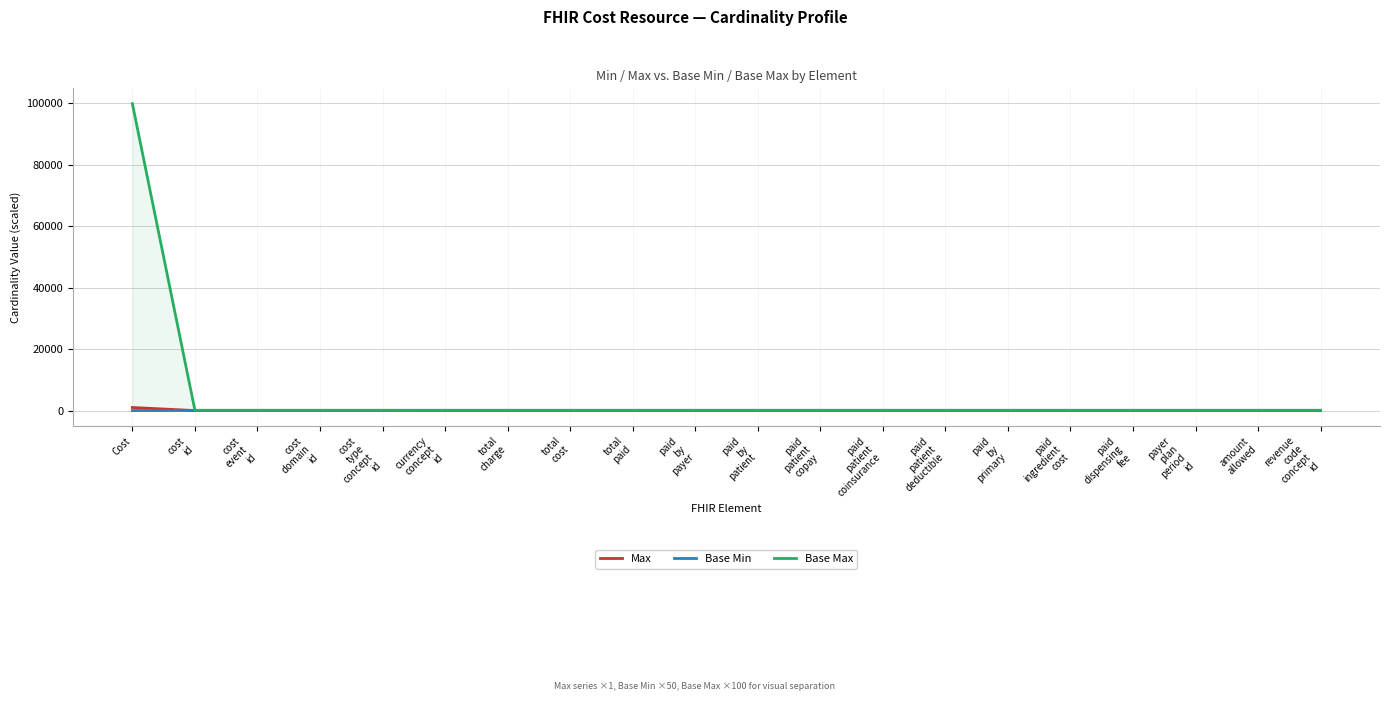

Reading left to right, extract all data points from this chart.

Max: 999	1	1	1	1	1	1	1	1	1	1	1	1	1	1	1	1	1	1	1
Base Min: 0	50	50	50	50	0	0	0	0	0	0	0	0	0	0	0	0	0	0	0
Base Max: 99900	100	100	100	100	100	100	100	100	100	100	100	100	100	100	100	100	100	100	100